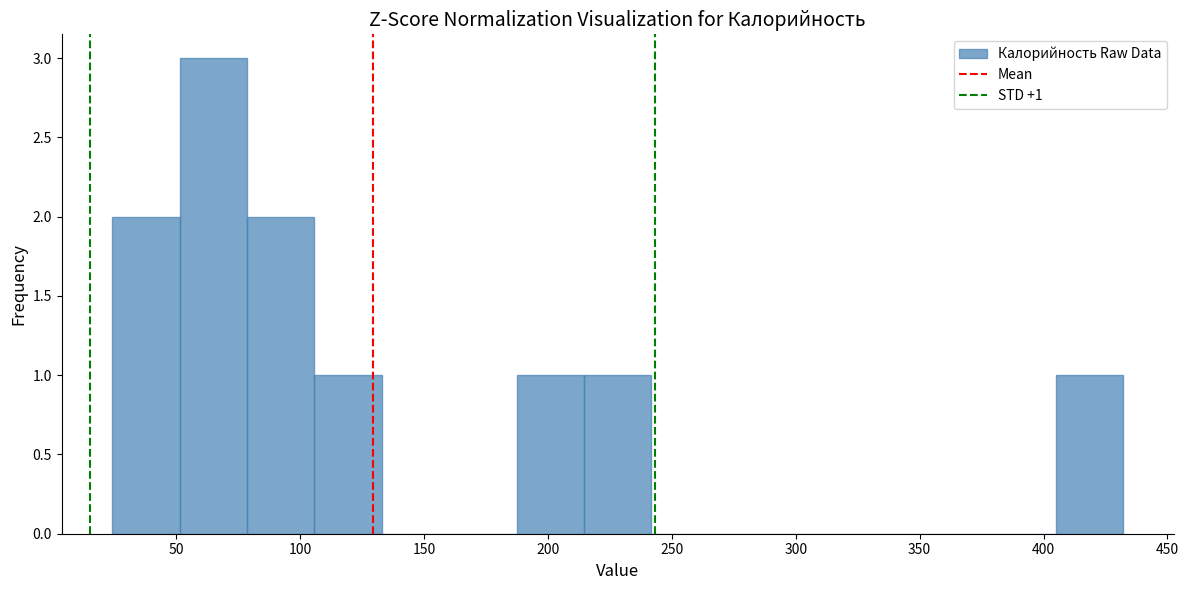

Over which range of the x-axis is the bar tallest?

50 to 80